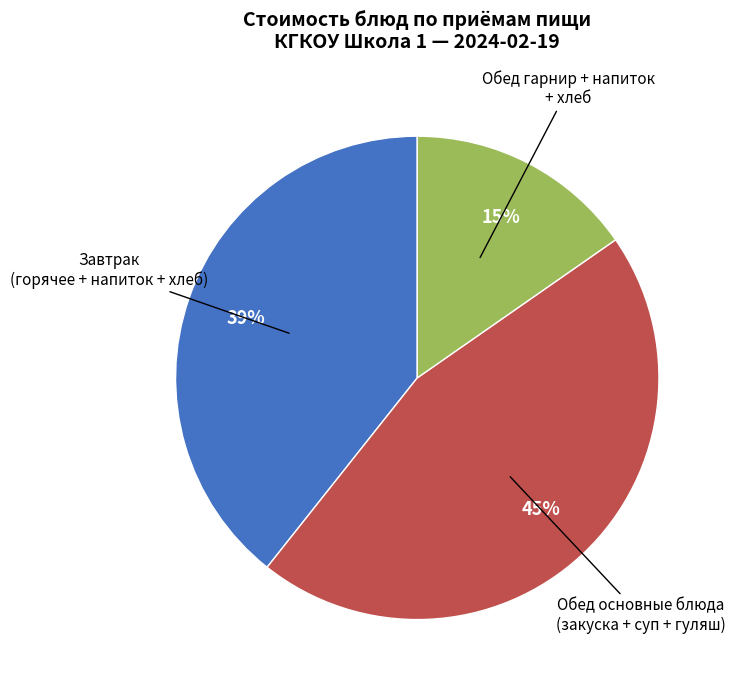

Is there a majority slice in this chart?

No